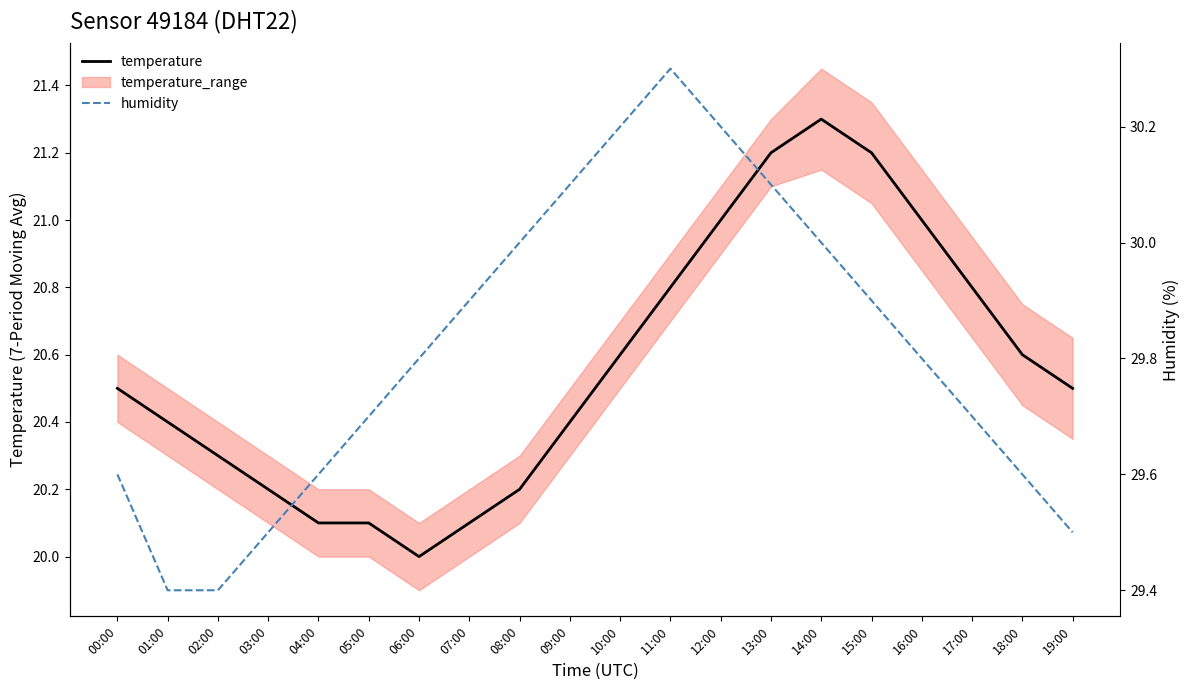

Which has a higher value, 19:00 or 18:00?

18:00